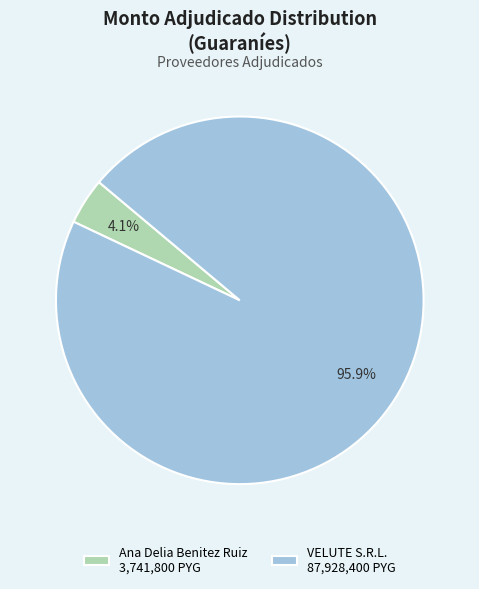

Is there any slice that represents more than half of the pie?

Yes